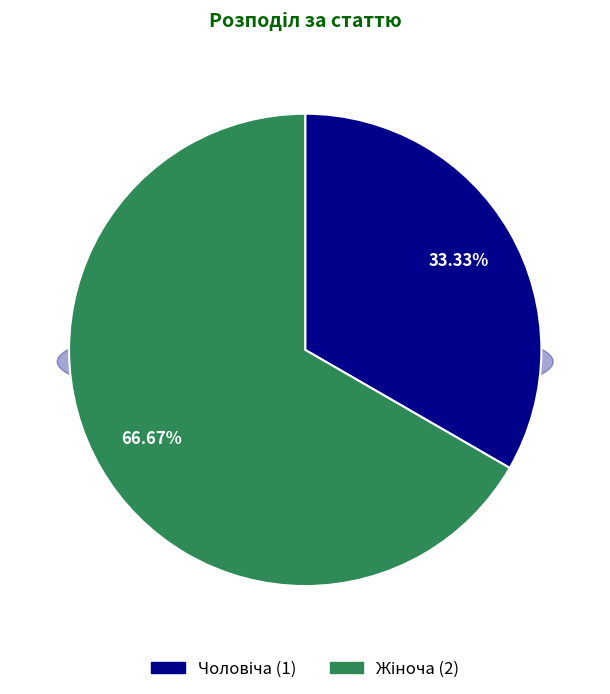

To the nearest percent, what percentage of the pie is Чоловіча?

33%